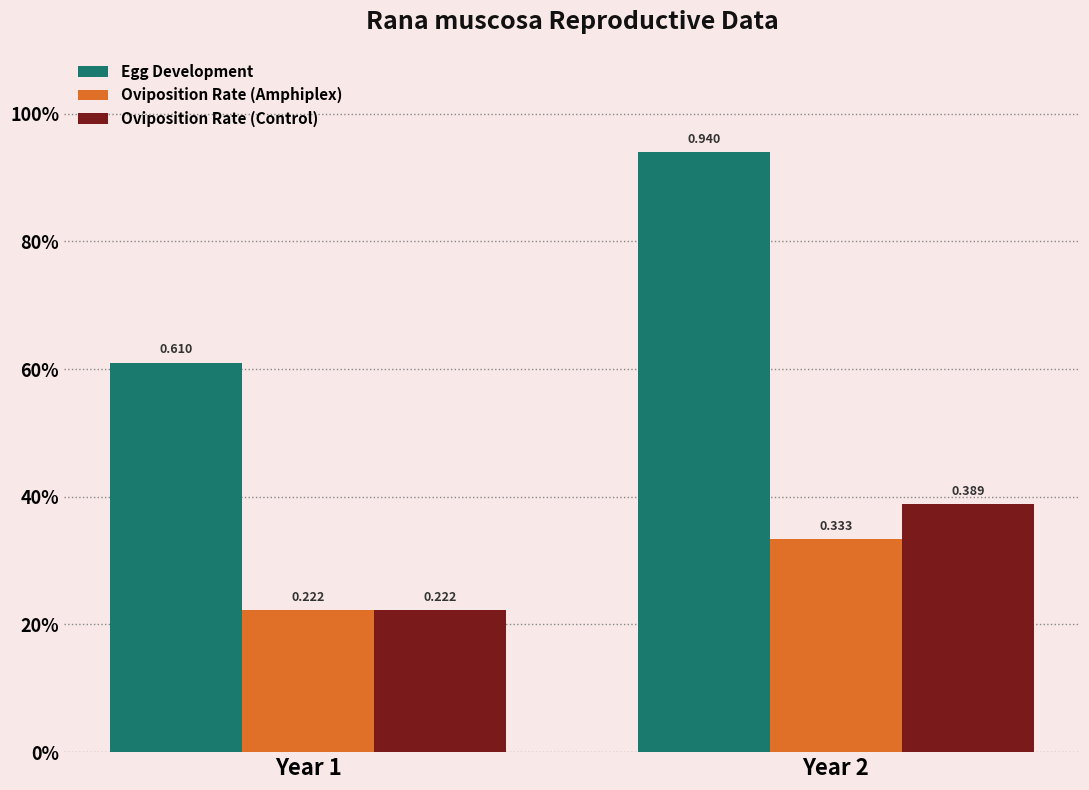

What are all the series names shown in the legend?

Egg Development, Oviposition Rate (Amphiplex), Oviposition Rate (Control)